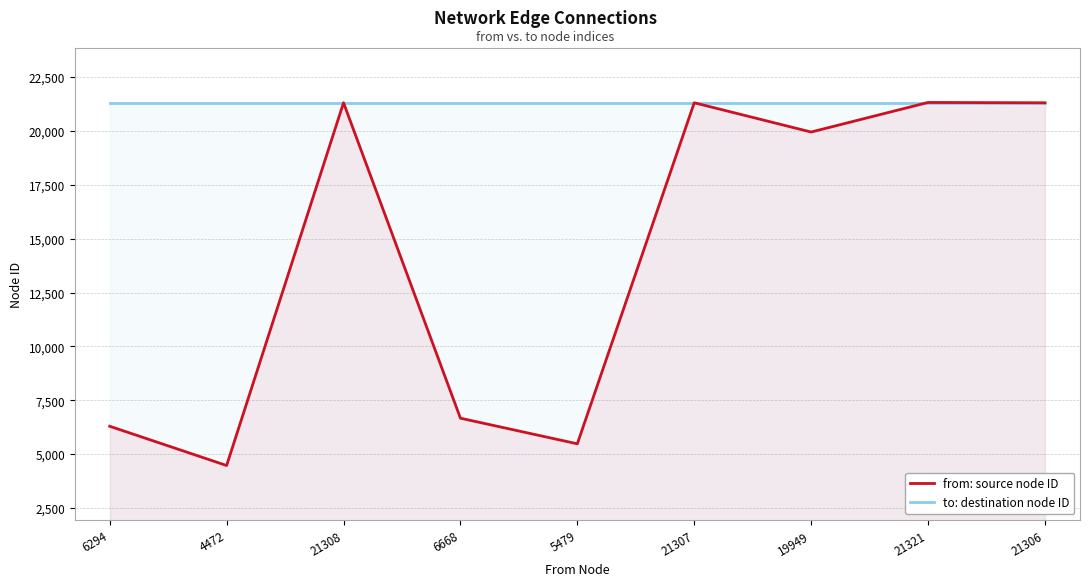

What is the label of the 4th point from the left?

6668